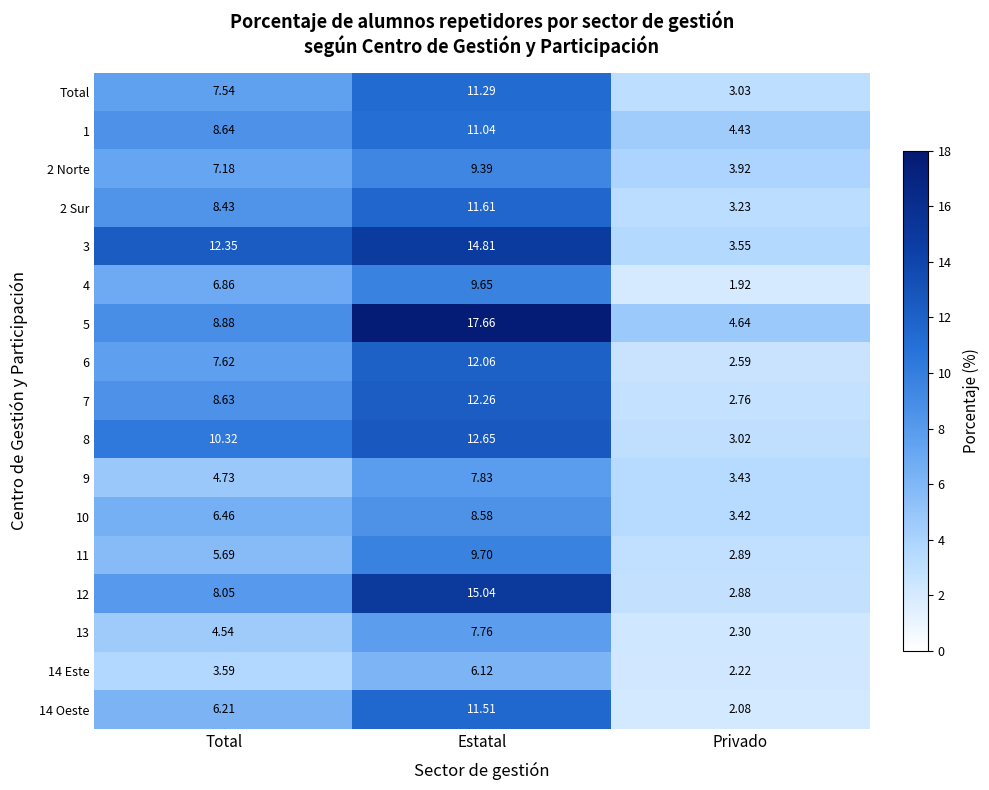

Where is 4 nearest to the value 5?

Total